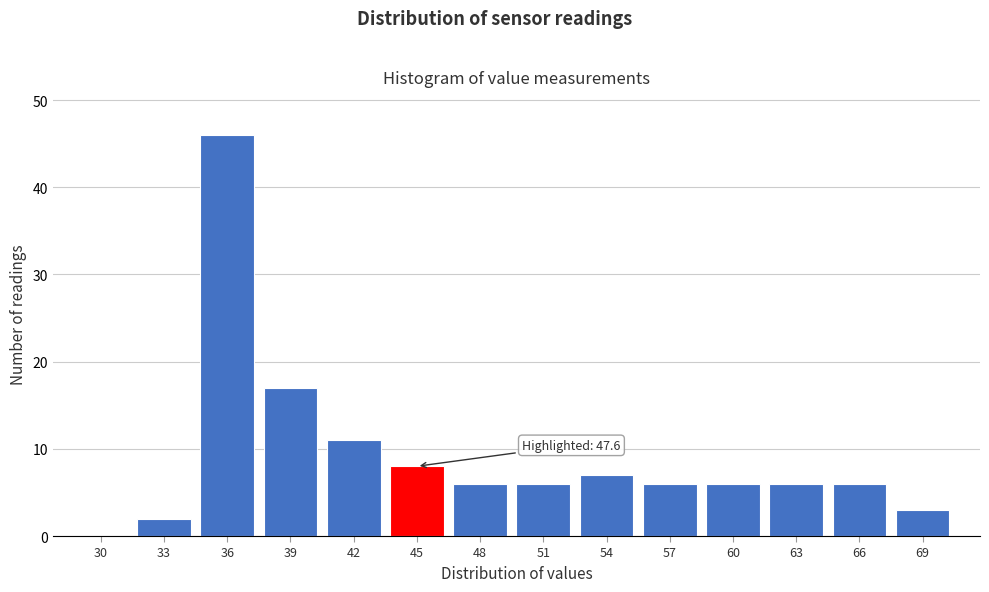

Reading left to right, what are all the values shown in this chart?

30=0	33=2	36=46	39=17	42=11	45=8	48=6	51=6	54=7	57=6	60=6	63=6	66=6	69=3